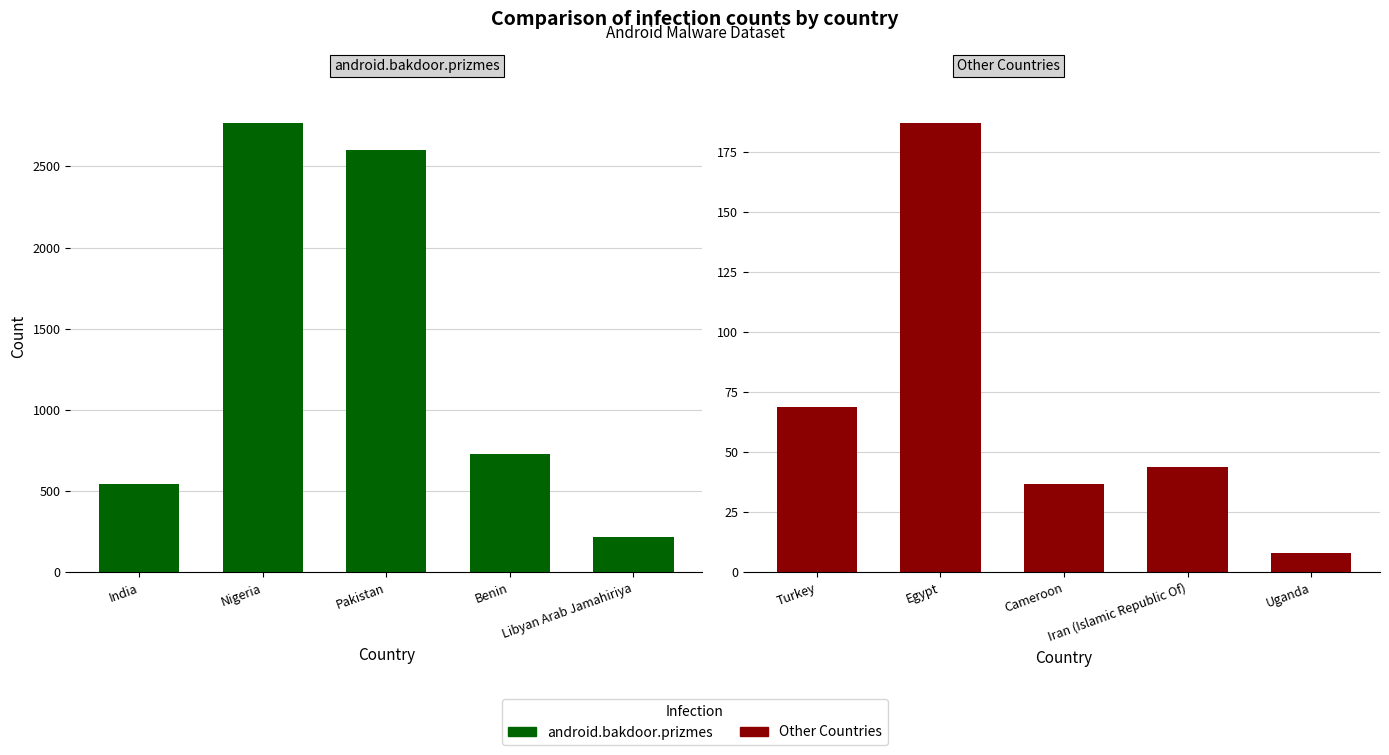

Reading left to right, list all the values displayed in this chart.

android.bakdoor.prizmes: 546	2765	2602	731	221
Other Countries: 69	187	37	44	8